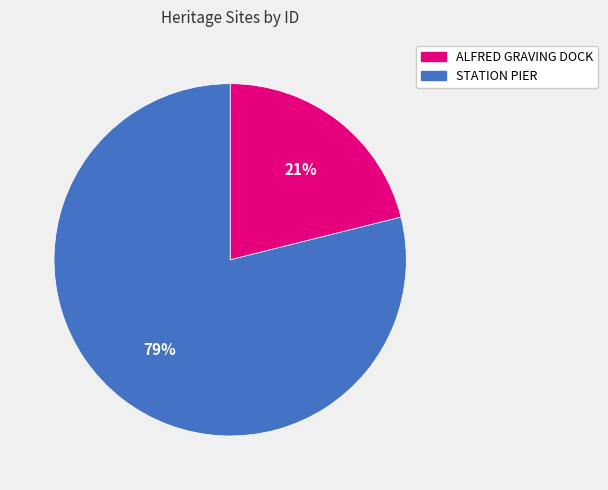

The ALFRED GRAVING DOCK slice represents 8% of the pie. True or false?

False